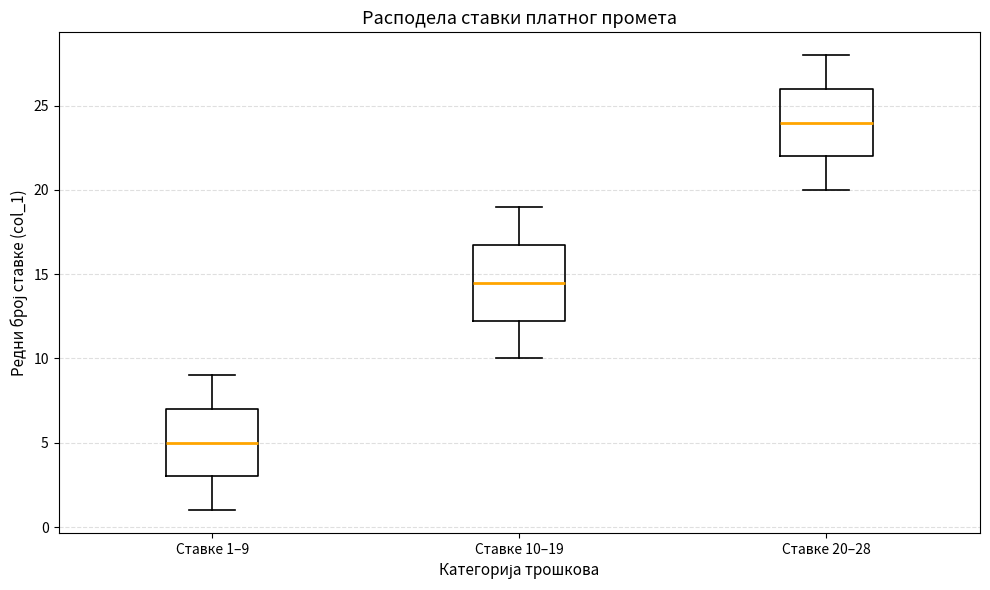

Where does the median line of the box for Ставке 10–19 sit on the y-axis? The values are not printed on the chart, so give them approximately, as read against the axis.

14.5